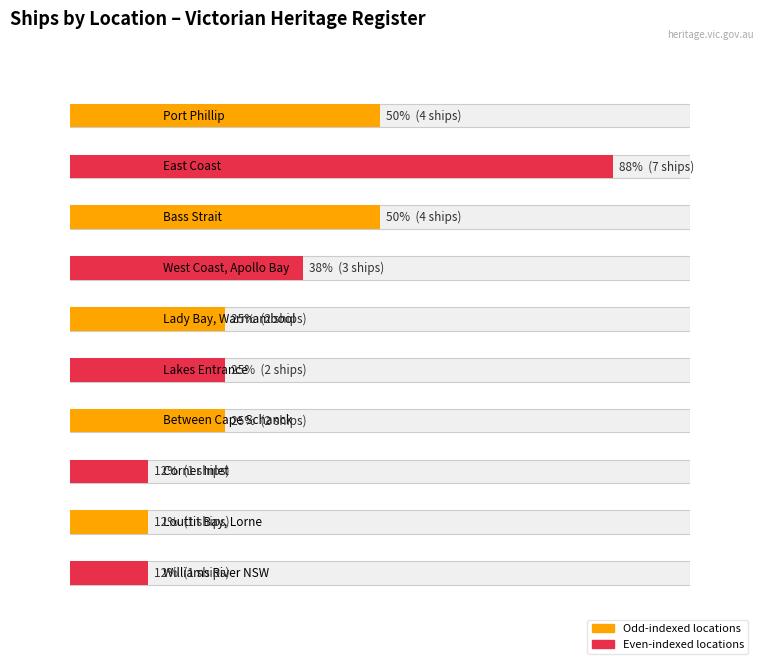

What is the value of the Average utilization bar at the 5th from the left?

2